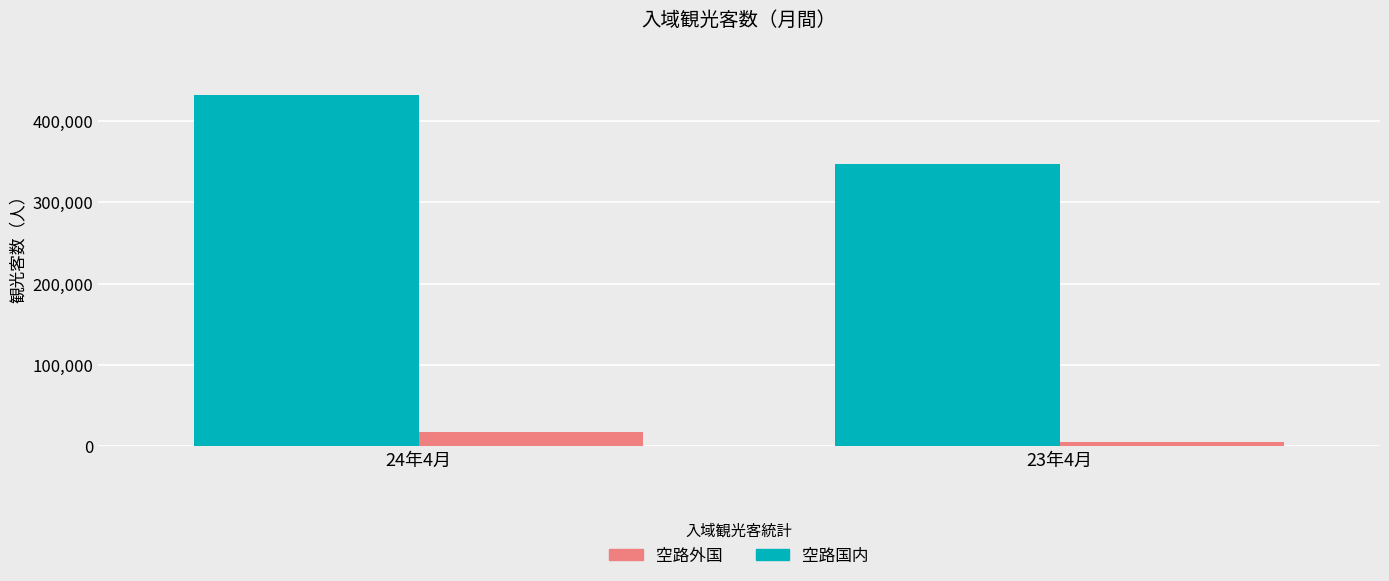

What is the difference between the 空路外国 values at 24年4月 and 23年4月?

11700